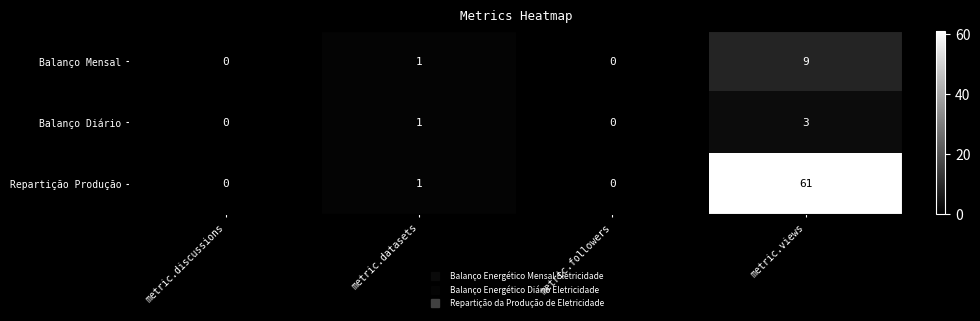

Is it true that Balanço Diário equals -2 at metric.discussions?

False